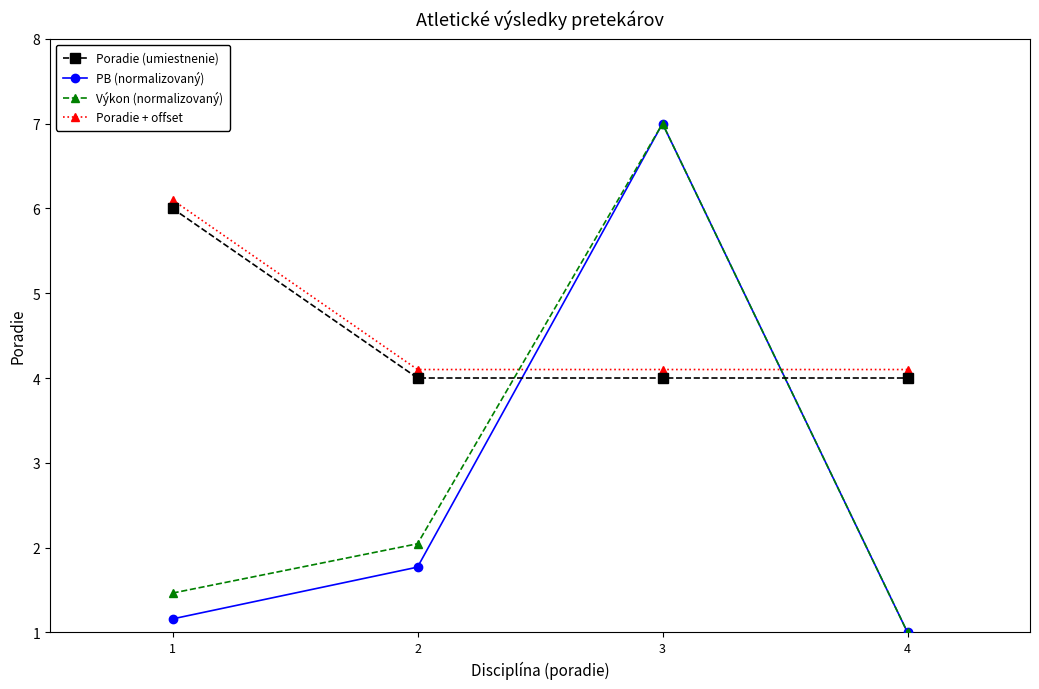

Reading left to right, list all the values displayed in this chart.

Poradie (umiestnenie): 6.0	4.0	4.0	4.0
PB (normalizovaný): 1.2	1.8	7.0	1.0
Výkon (normalizovaný): 1.5	2.0	7.0	1.0
Poradie + offset: 6.1	4.1	4.1	4.1